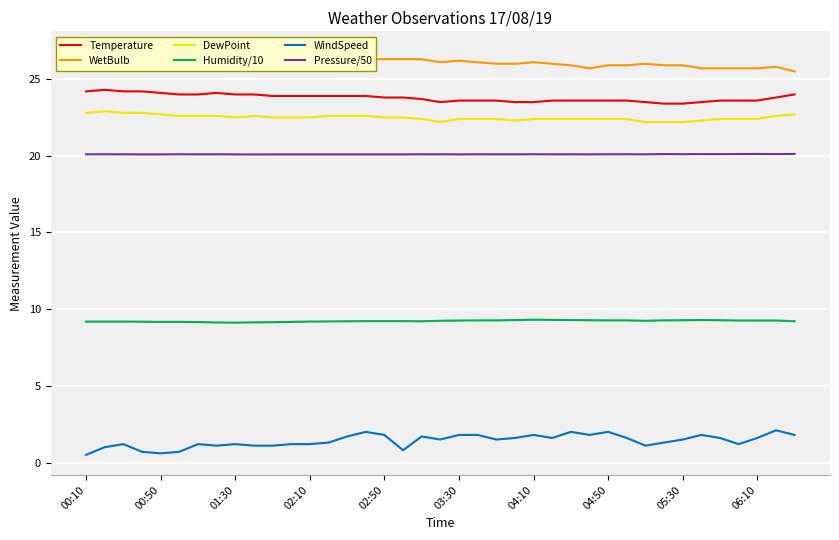

At 10, list the series in order from largest to smallest.

WetBulb, Temperature, DewPoint, Pressure/50, Humidity/10, WindSpeed